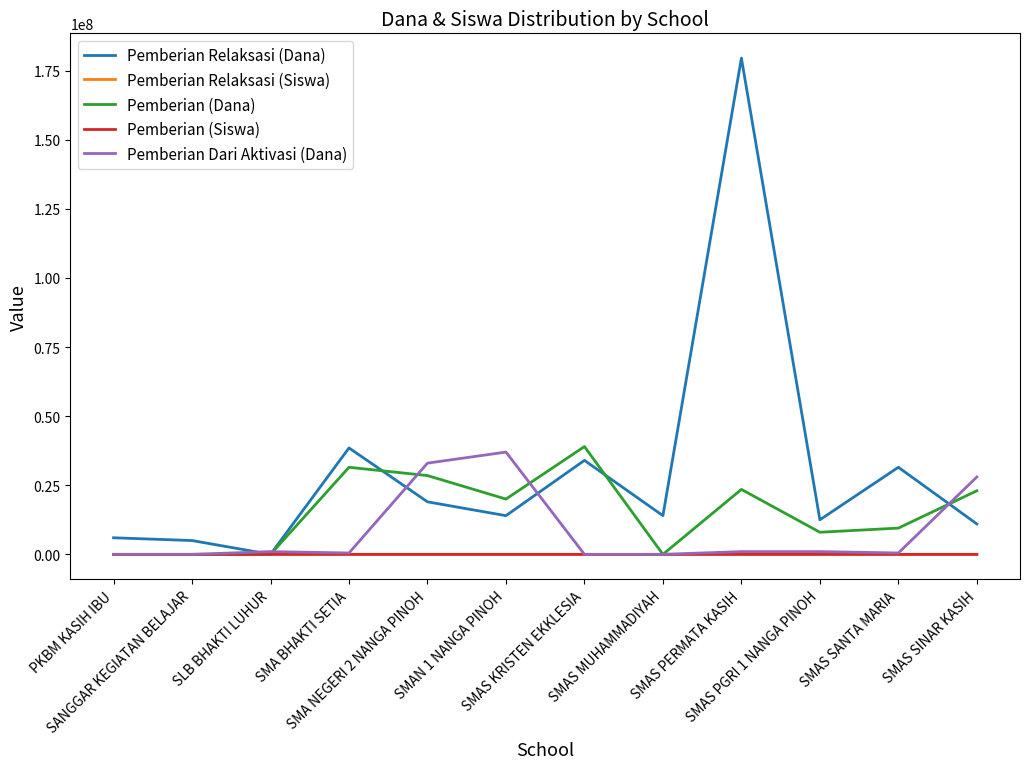

True or false: Pemberian (Dana) and Pemberian Dari Aktivasi (Dana) cross at least once.

True